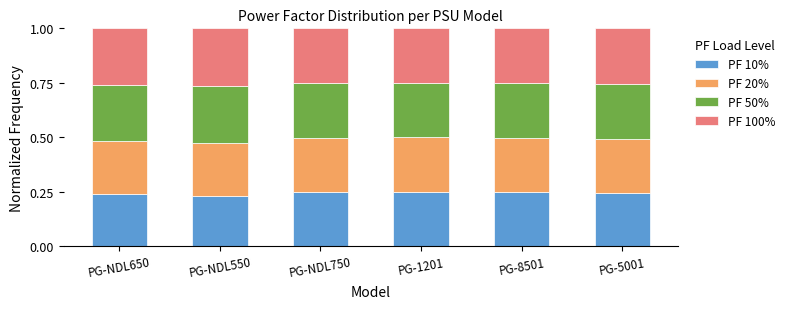

What is the total value across all series at PG-NDL750?

1.0